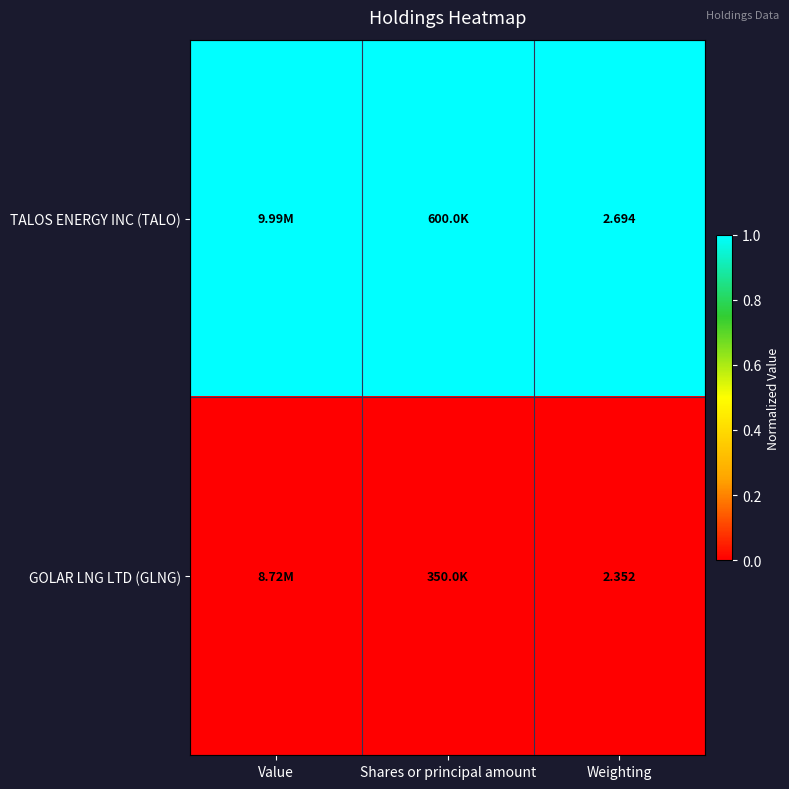

The TALOS ENERGY INC (TALO) series shows 1 at Shares or principal amount. True or false?

True